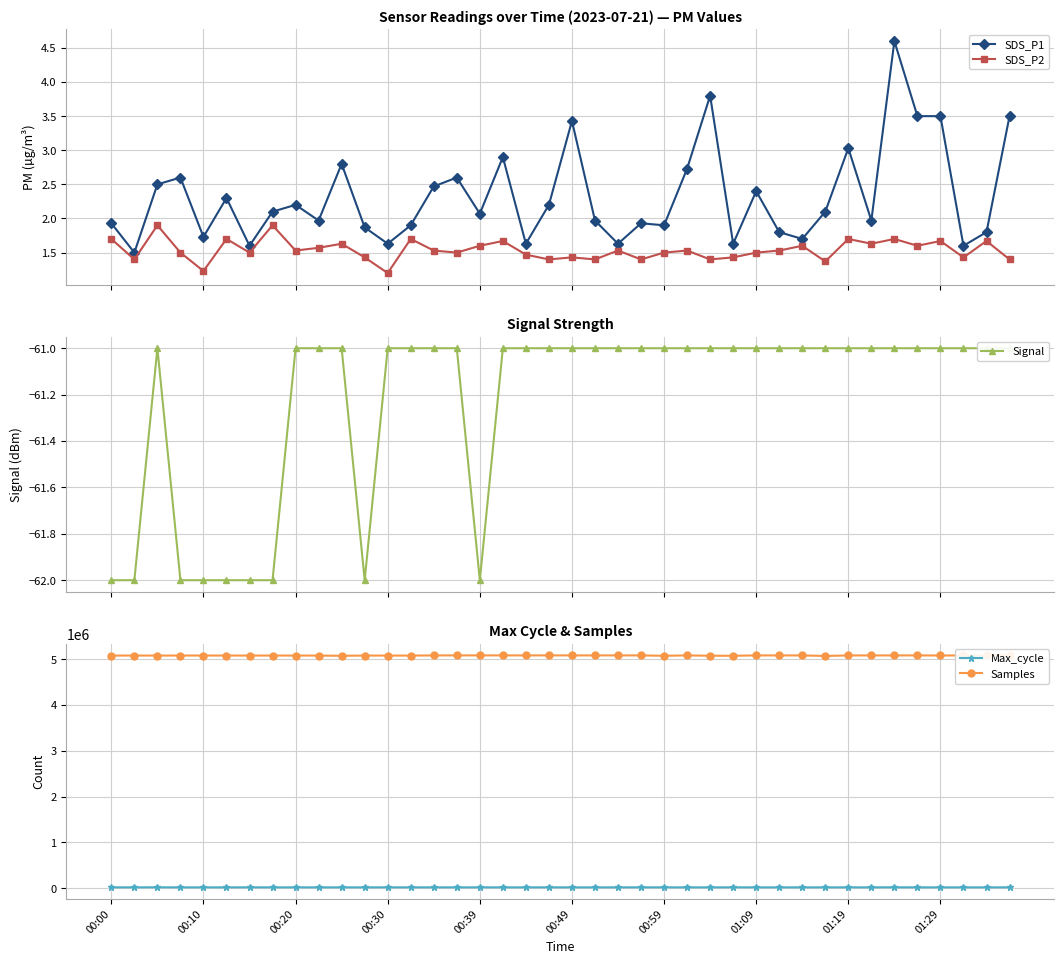

How many distinct data groups are displayed?

5